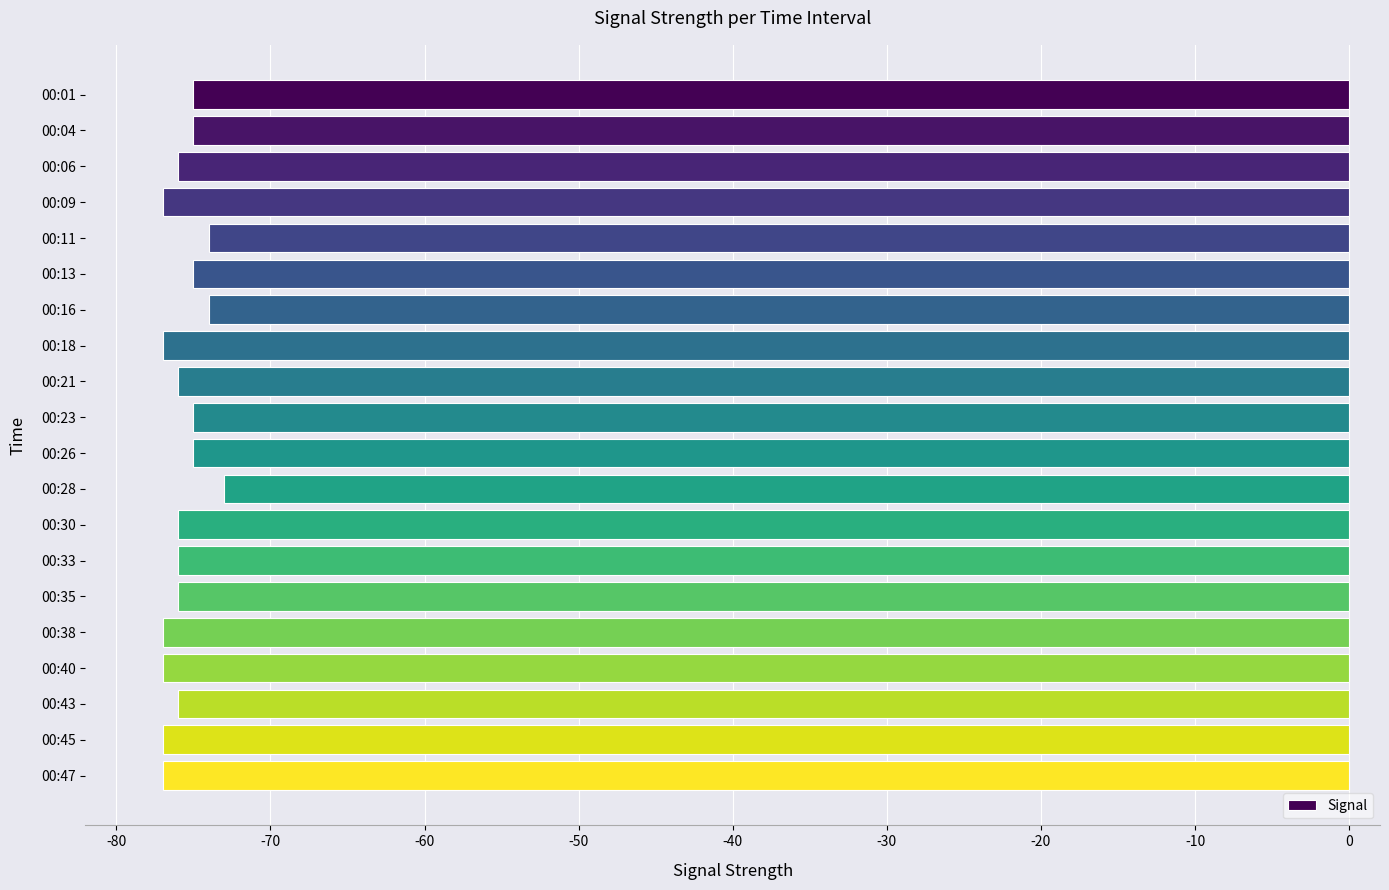

What is the difference between the maximum and minimum values?

4